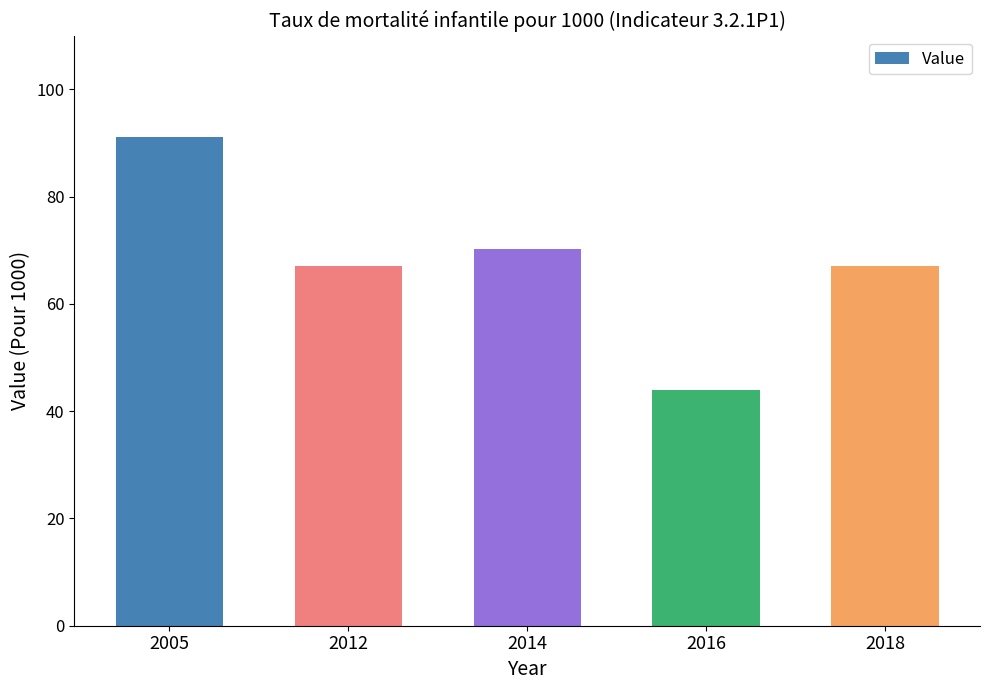

Are the bars grouped side by side (vs. stacked)?

No